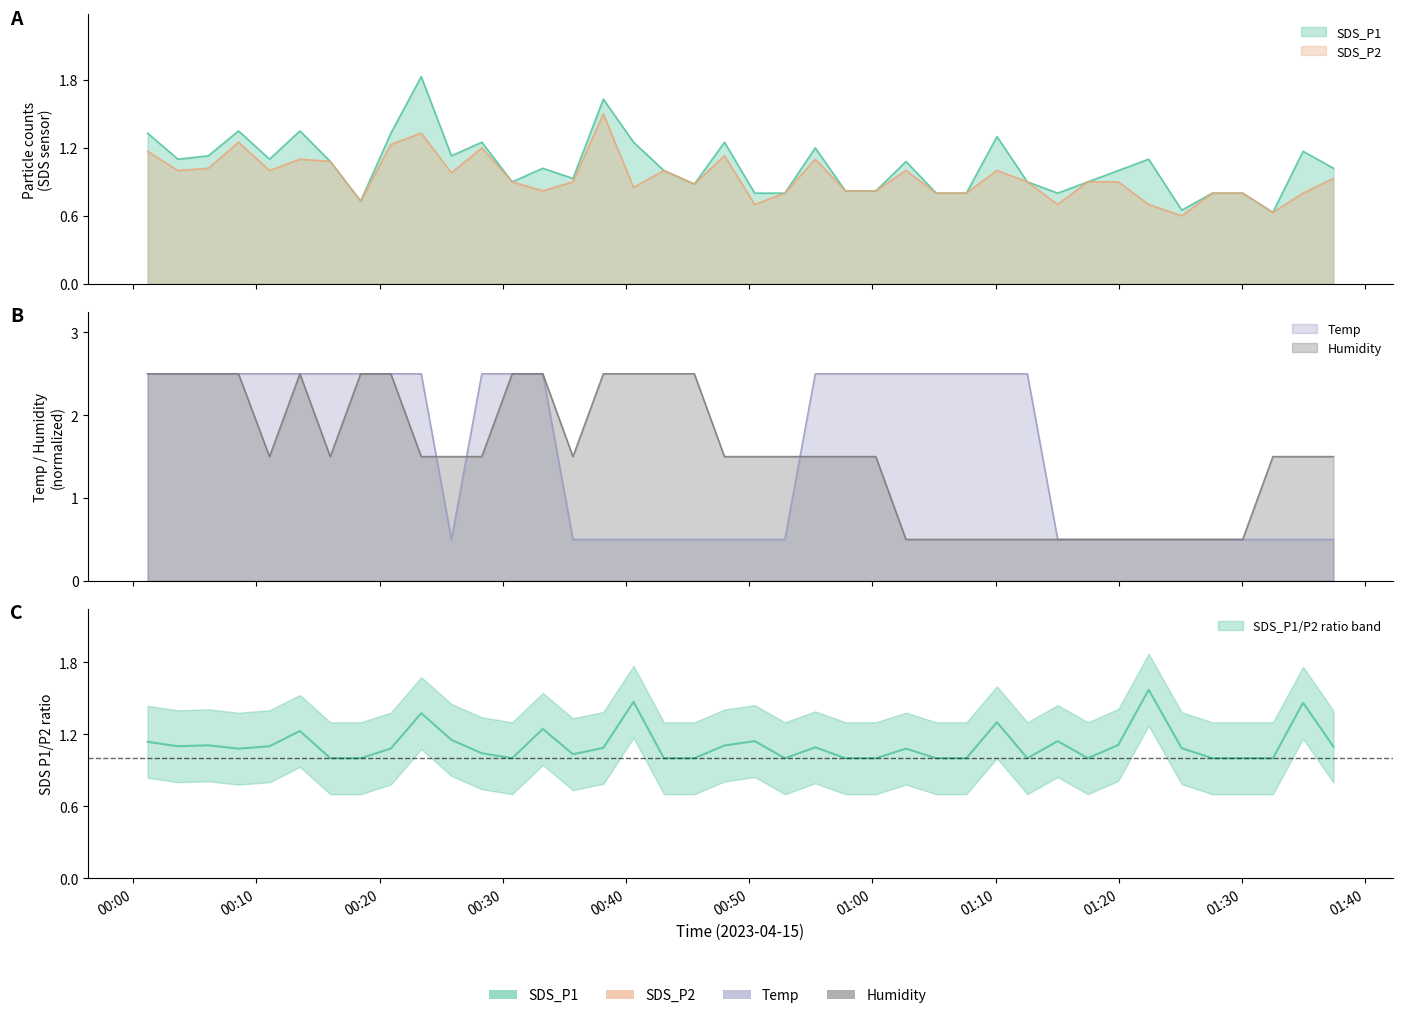

Reading left to right, list all the values displayed in this chart.

SDS_P1: 1.3	1.1	1.1	1.4	1.1	1.4	1.1	0.7	1.3	1.8	1.1	1.2	0.9	1.0	0.9	1.6	1.2	1.0	0.9	1.2	0.8	0.8	1.2	0.8	0.8	1.1	0.8	0.8	1.3	0.9	0.8	0.9	1.0	1.1	0.7	0.8	0.8	0.6	1.2	1.0
SDS_P2: 1.2	1.0	1.0	1.2	1.0	1.1	1.1	0.7	1.2	1.3	1.0	1.2	0.9	0.8	0.9	1.5	0.8	1.0	0.9	1.1	0.7	0.8	1.1	0.8	0.8	1.0	0.8	0.8	1.0	0.9	0.7	0.9	0.9	0.7	0.6	0.8	0.8	0.6	0.8	0.9
Temp: 2.5	2.5	2.5	2.5	2.5	2.5	2.5	2.5	2.5	2.5	0.5	2.5	2.5	2.5	0.5	0.5	0.5	0.5	0.5	0.5	0.5	0.5	2.5	2.5	2.5	2.5	2.5	2.5	2.5	2.5	0.5	0.5	0.5	0.5	0.5	0.5	0.5	0.5	0.5	0.5
Humidity: 2.5	2.5	2.5	2.5	1.5	2.5	1.5	2.5	2.5	1.5	1.5	1.5	2.5	2.5	1.5	2.5	2.5	2.5	2.5	1.5	1.5	1.5	1.5	1.5	1.5	0.5	0.5	0.5	0.5	0.5	0.5	0.5	0.5	0.5	0.5	0.5	0.5	1.5	1.5	1.5